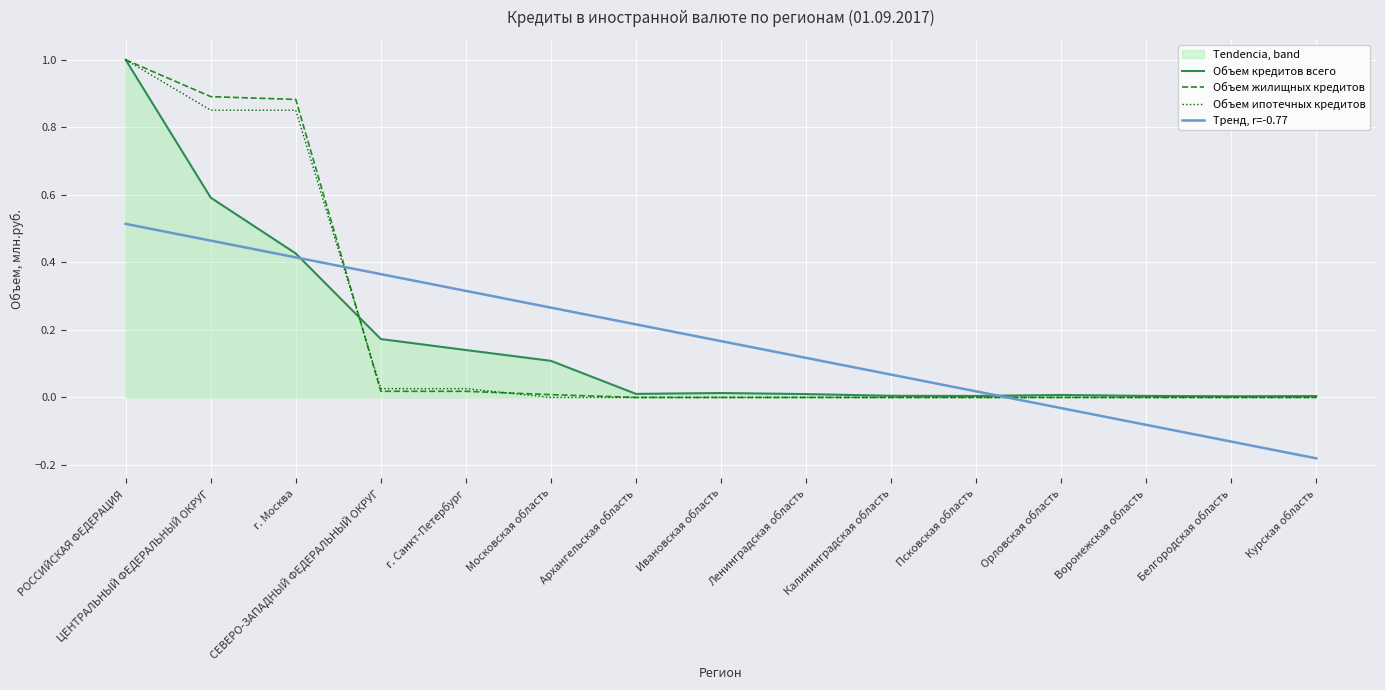

How many positive values does the Тренд, r=-0.77 series have?

11